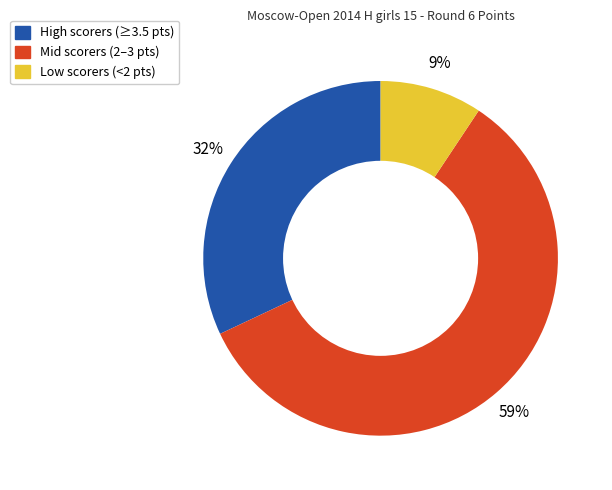

To the nearest percent, what is the combined percentage of Mid scorers (2–3 pts) and High scorers (≥3.5 pts)?

91%